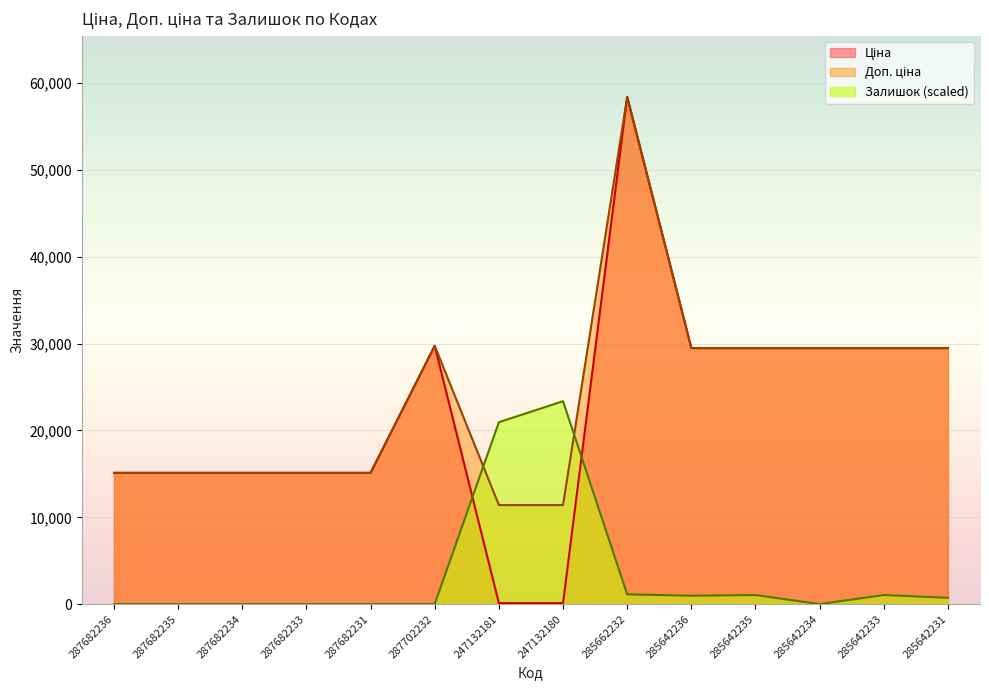

At 287682235, list the series in order from largest to smallest.

Ціна, Доп. ціна, Залишок